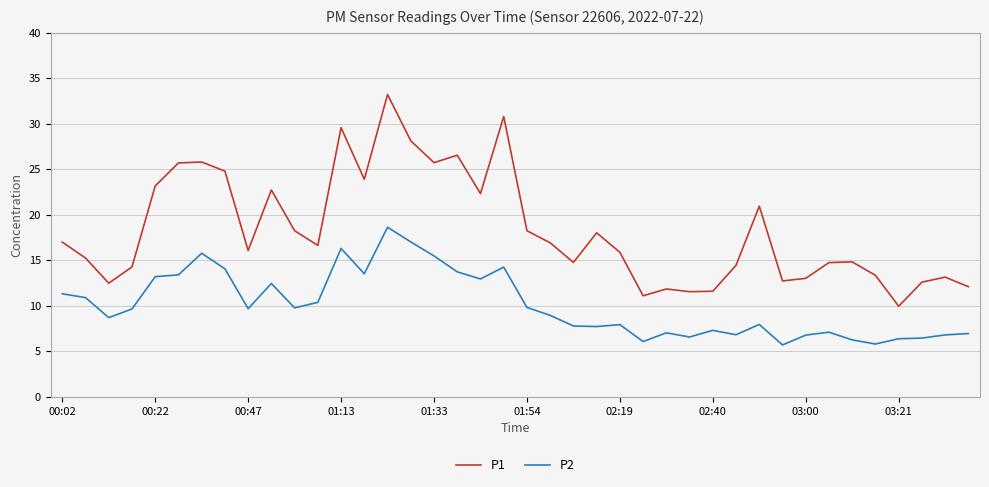

True or false: P2 and P1 cross at least once.

False